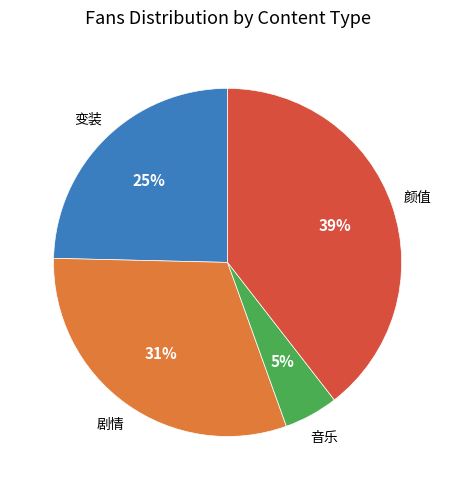

How many segments does this pie chart have?

4